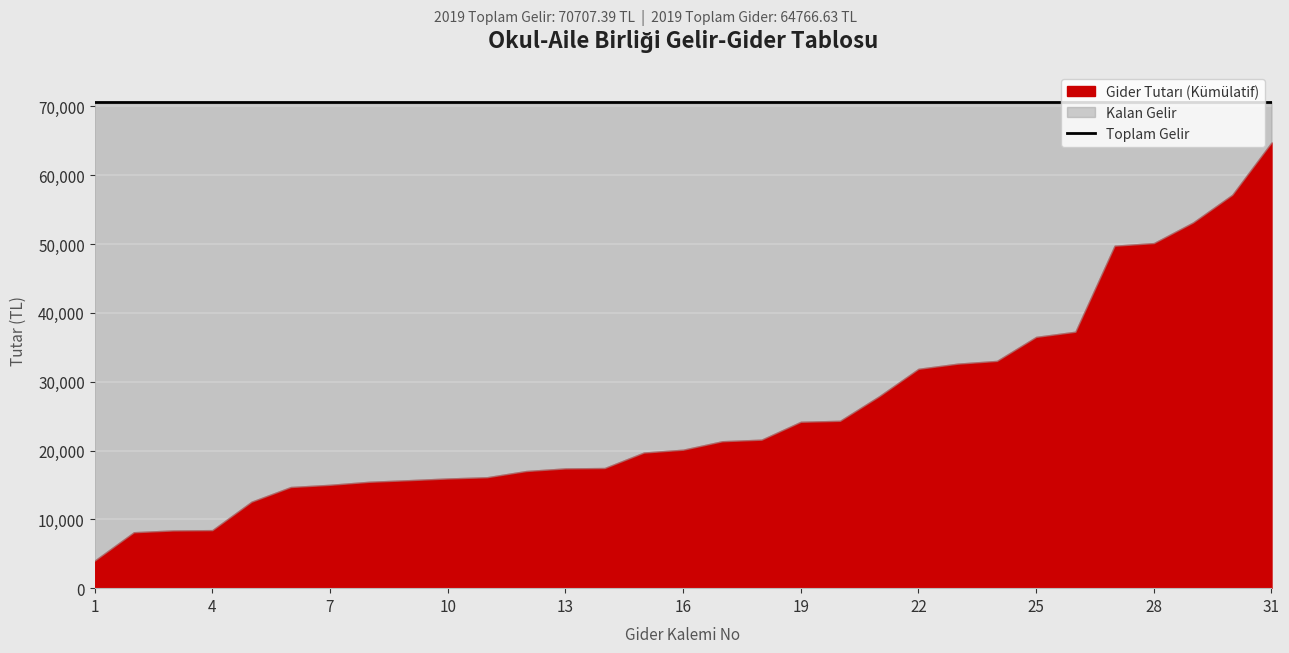

Is the value of Gider Tutarı at 16 greater than the value of Toplam Gelir at 1?

No